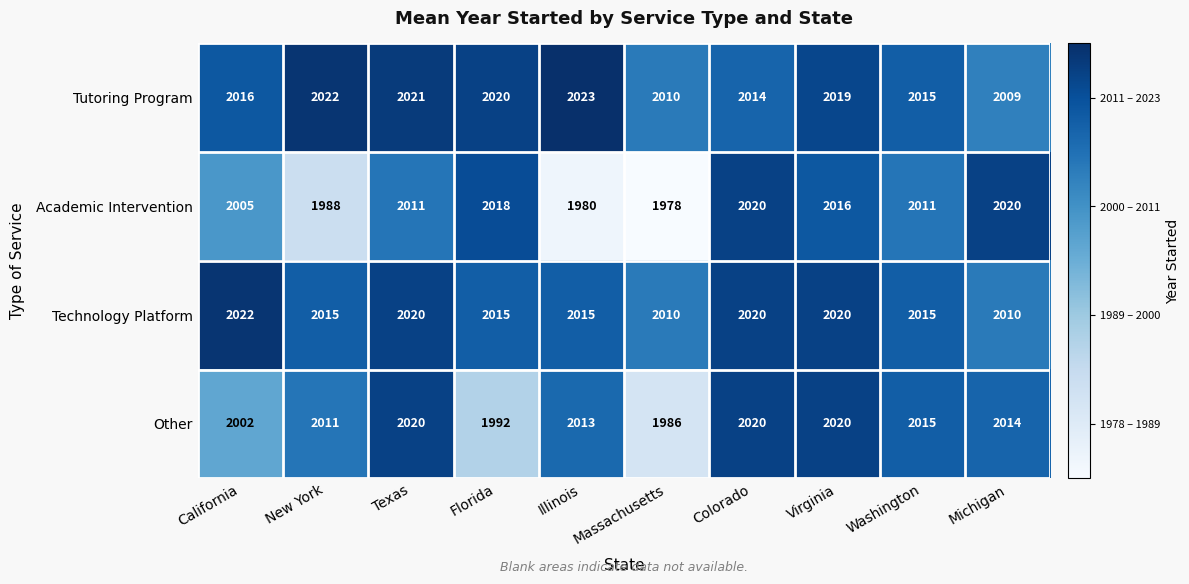

At which label is Other closest to 2003?

California